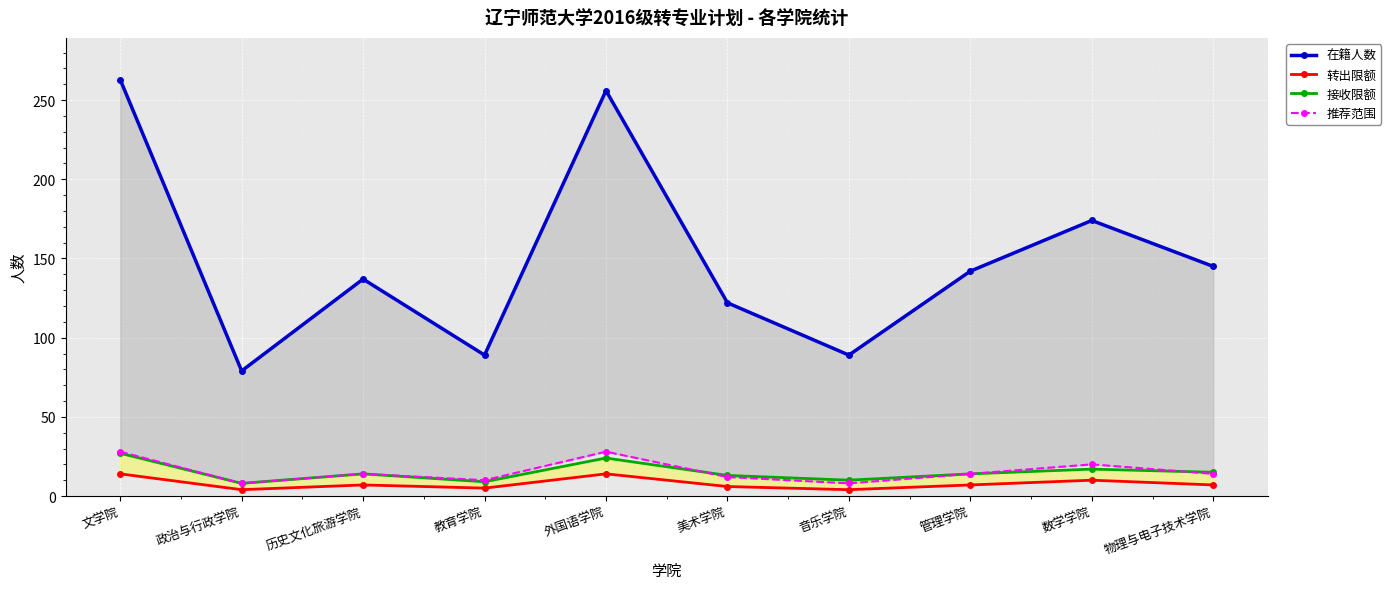

Reading left to right, extract all data points from this chart.

在籍人数: 263	79	137	89	256	122	89	142	174	145
转出限额: 14	4	7	5	14	6	4	7	10	7
接收限额: 27	8	14	9	24	13	10	14	17	15
推荐范围: 28	8	14	10	28	12	8	14	20	14